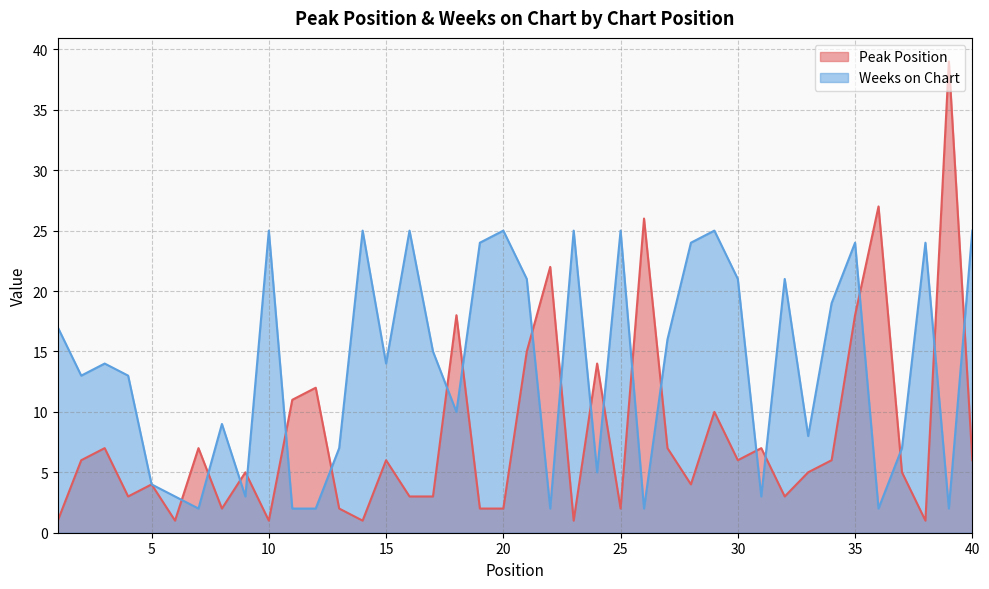

How many values in the Weeks on Chart series exceed 14?

19